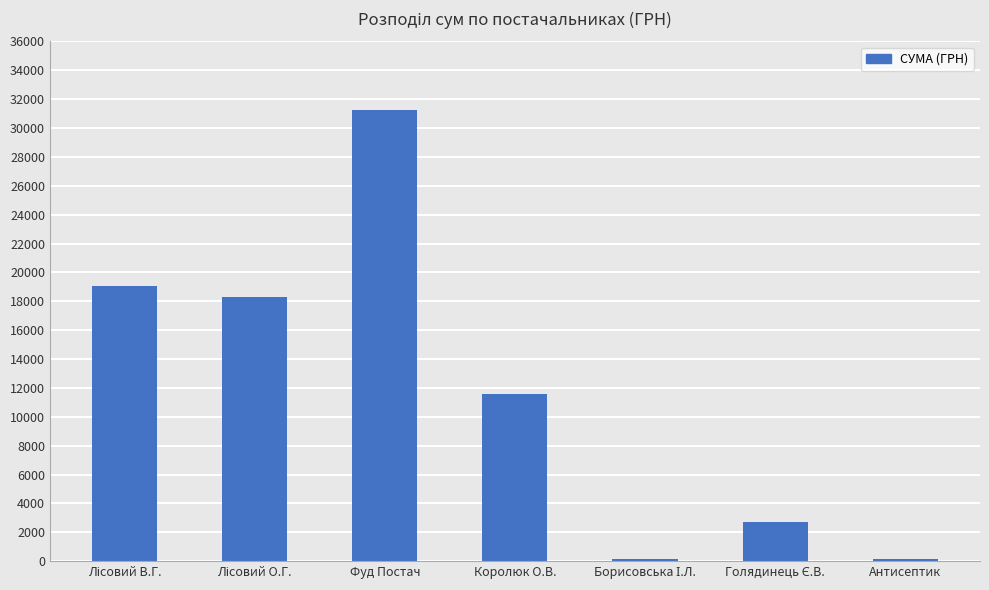

How many series are shown in this chart?

1